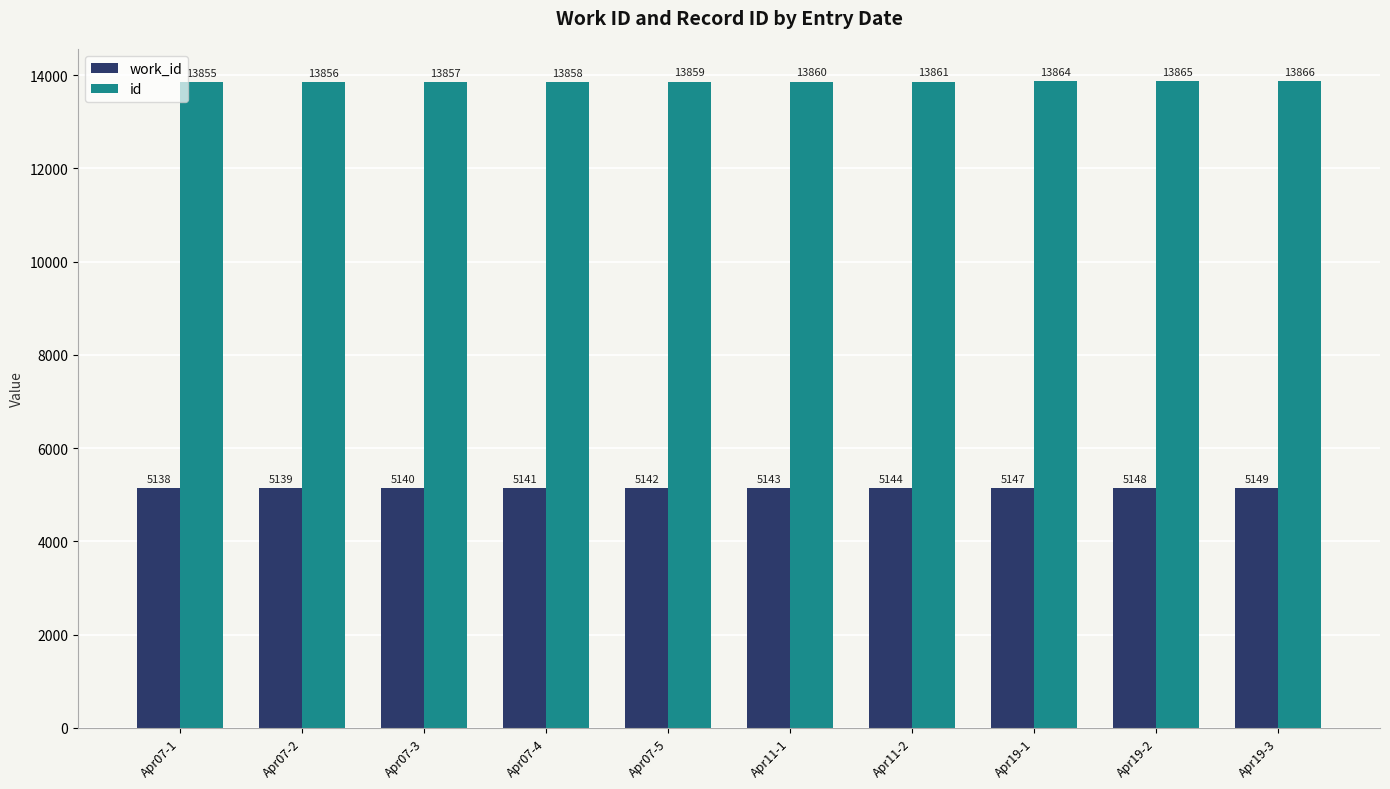

How many groups of bars are there?

10